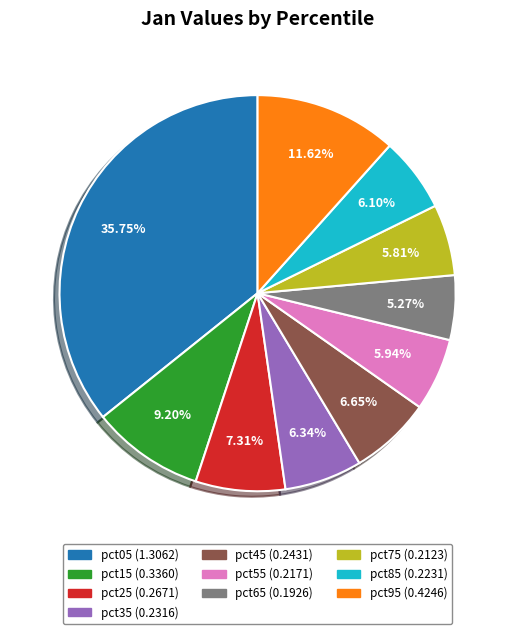

What percentage is NOT represented by pct75?

94.2%